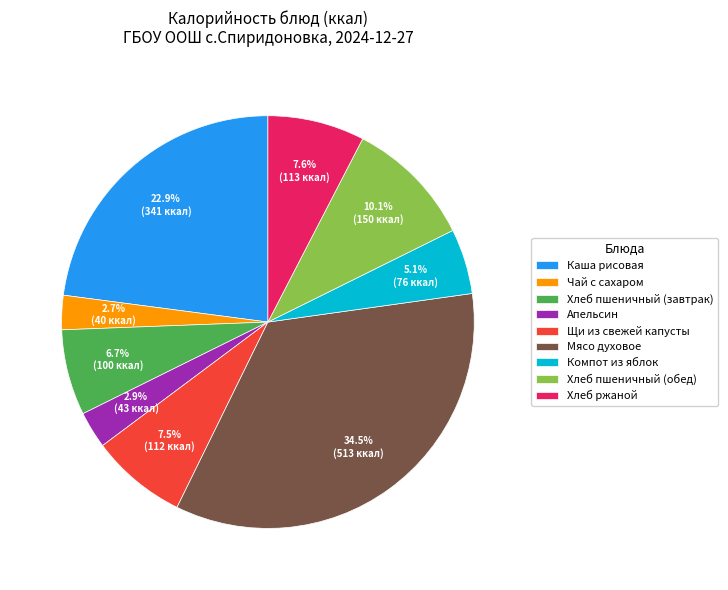

Do Хлеб ржаной and Щи из свежей капусты together represent more than half of the pie?

No